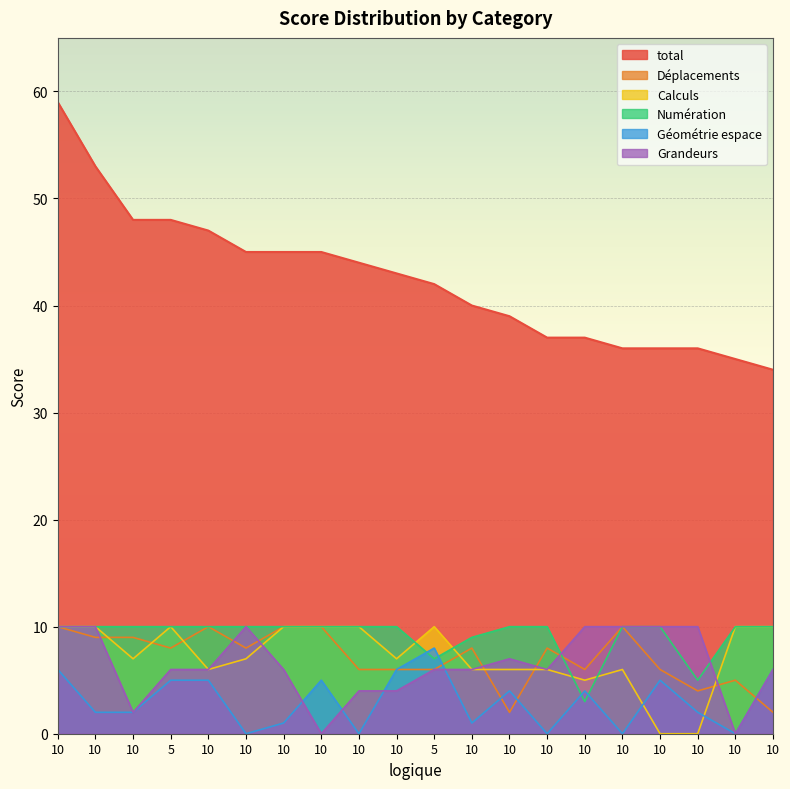

How many lines are shown in the chart?

6